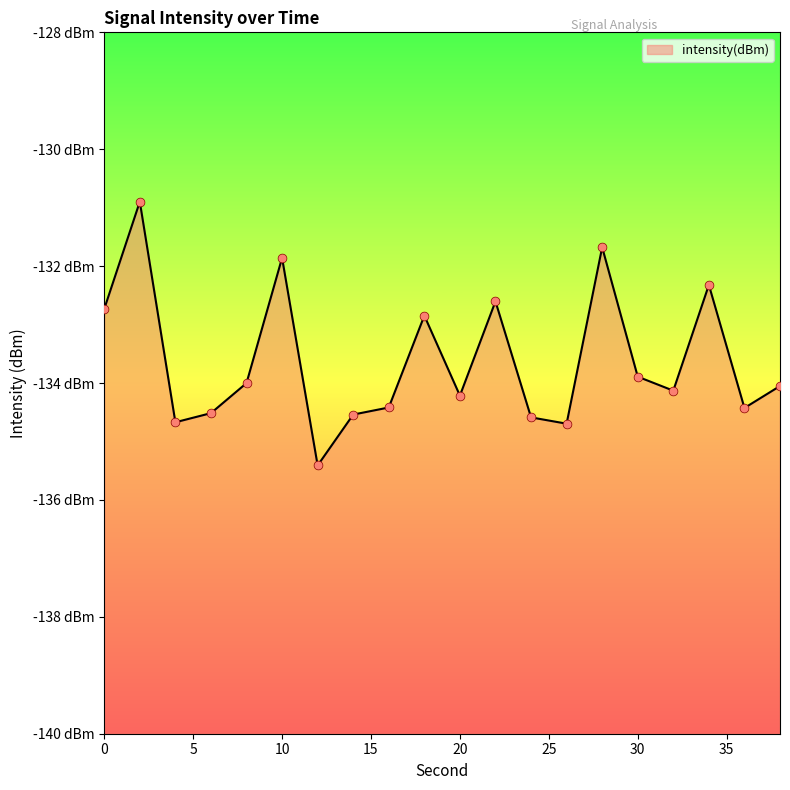

What is the change in value from 24 to 36?

+0.2